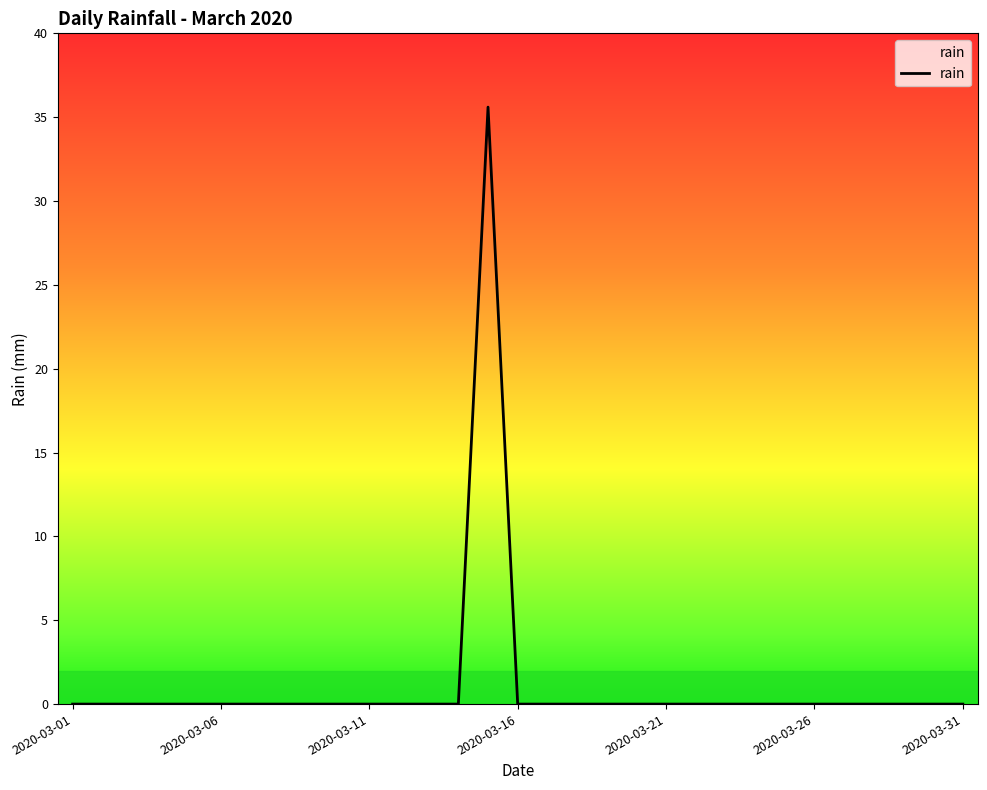

How many data points are above 0?

1